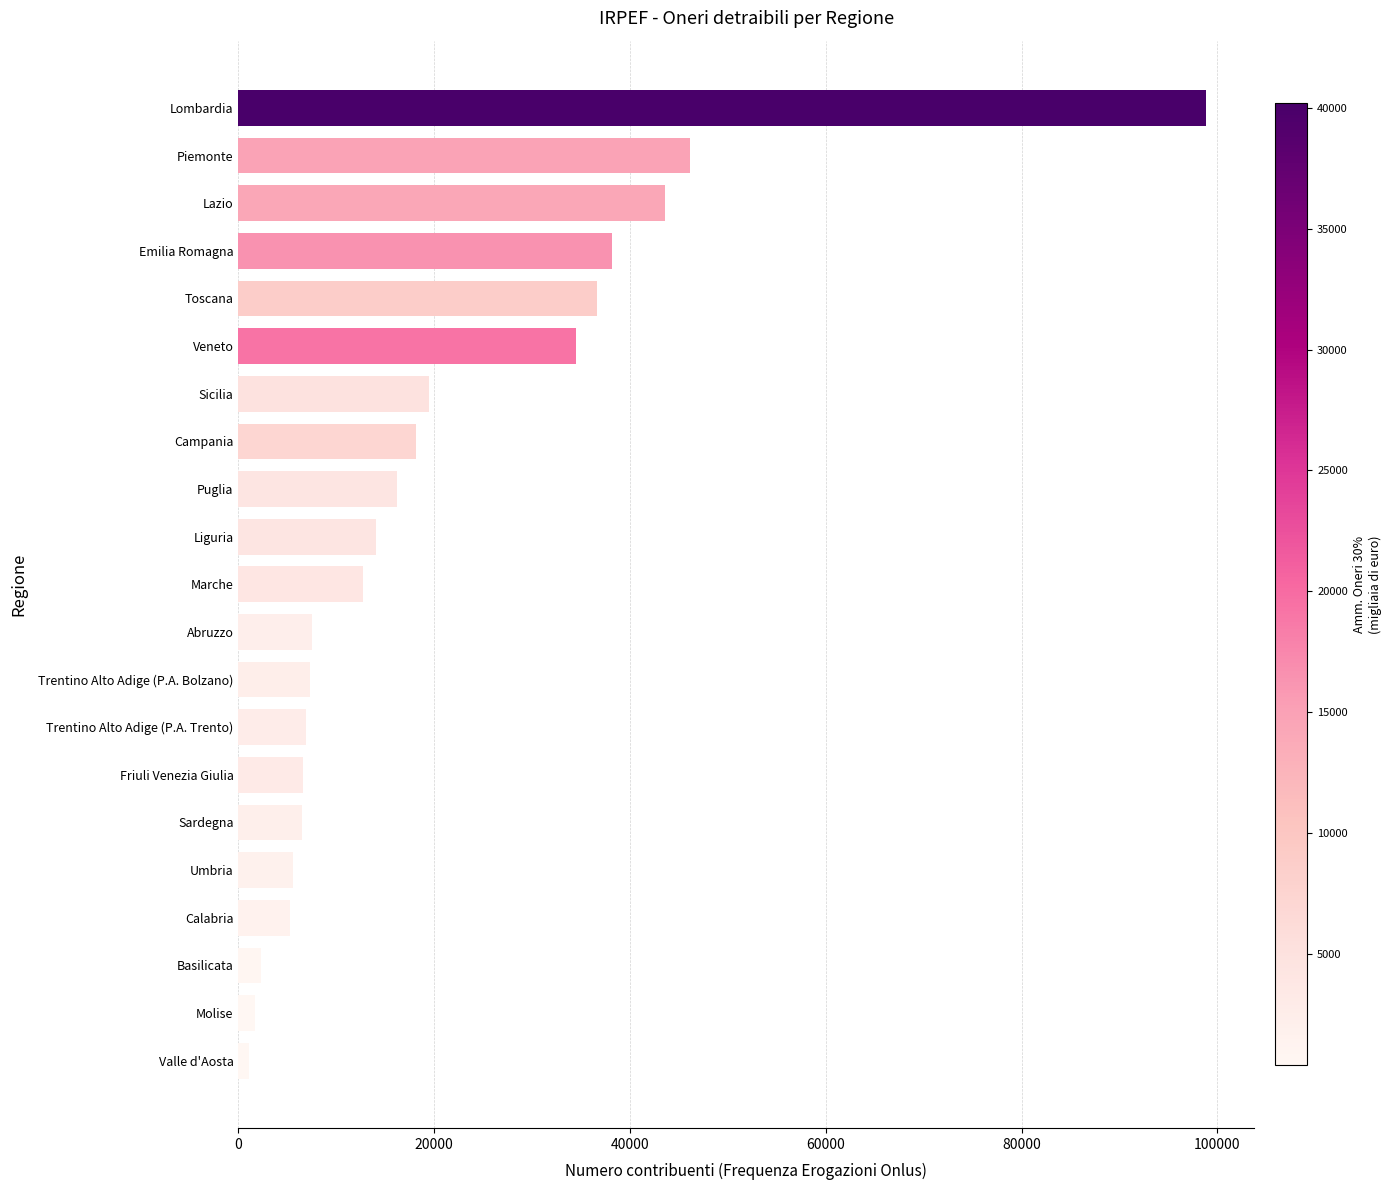

How many data points are less than 12776?

10